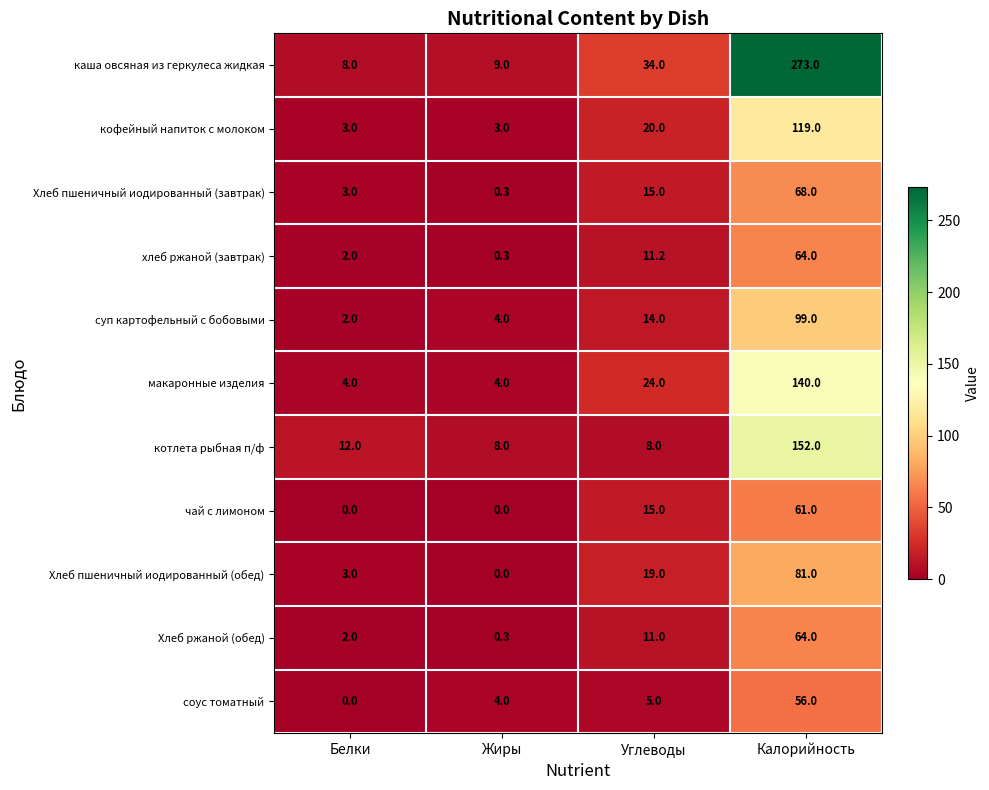

What is the total value across all series at Углеводы?

176.2